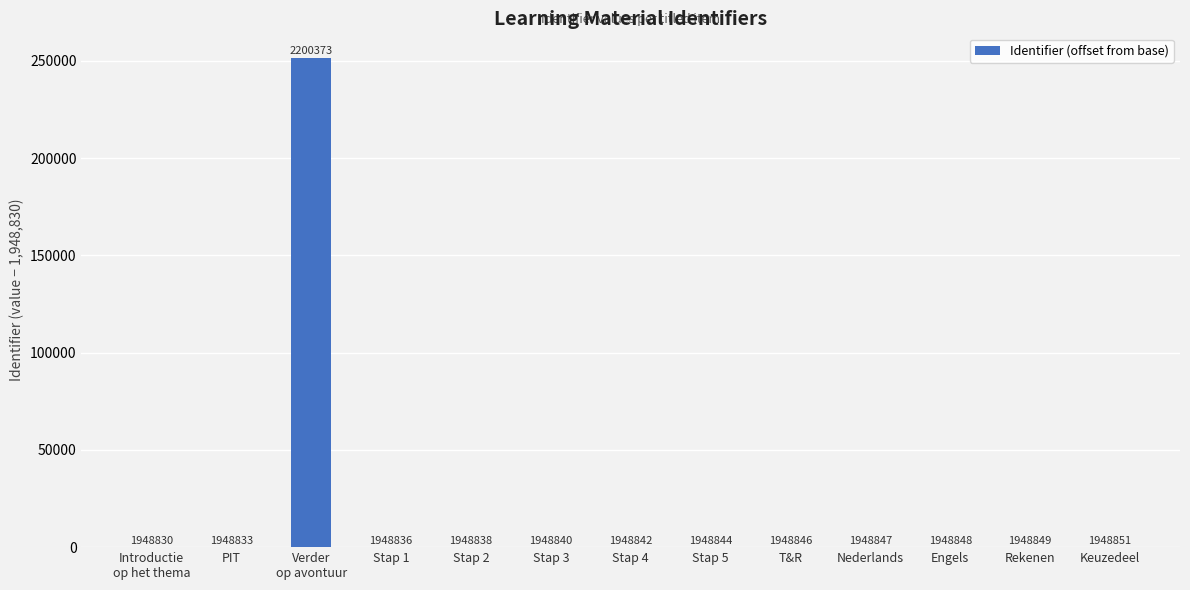

Are the bars horizontal?

No